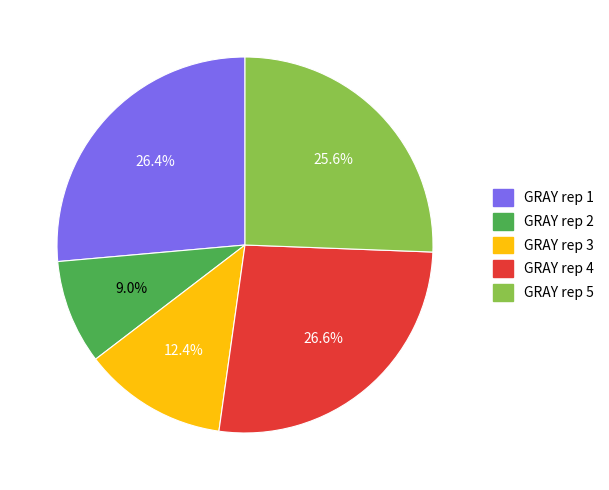

What is the smallest slice in the pie chart?

GRAY rep 2